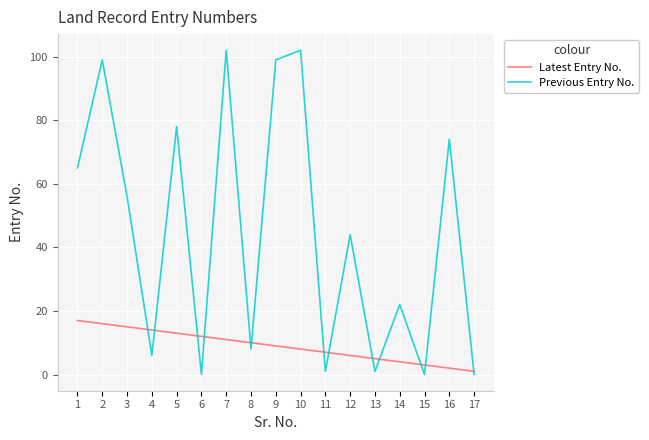

Which series has the widest spread of values?

Previous Entry No.